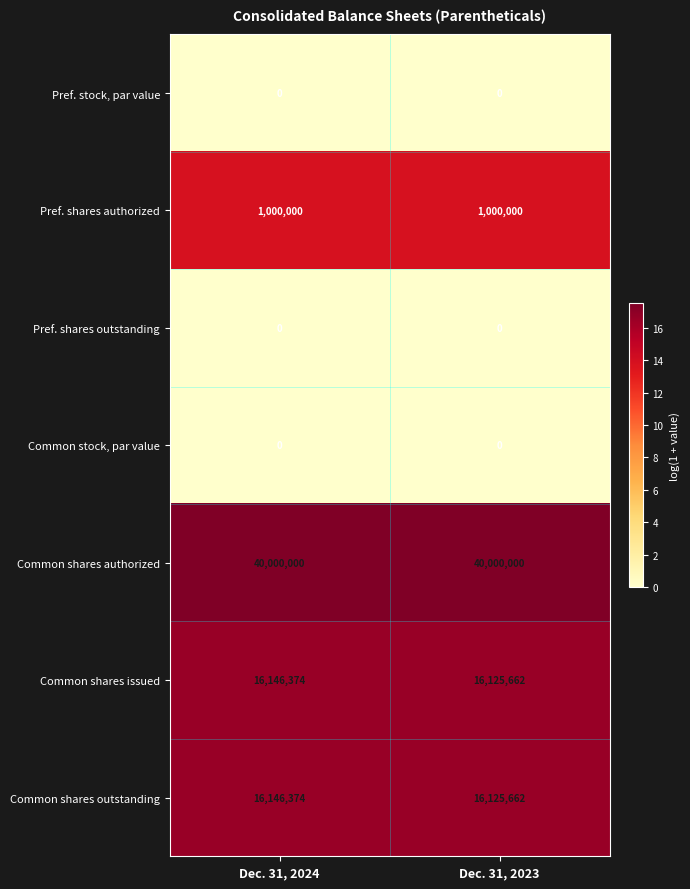

Which category has the lowest value in the Common shares outstanding series?

Dec. 31, 2023